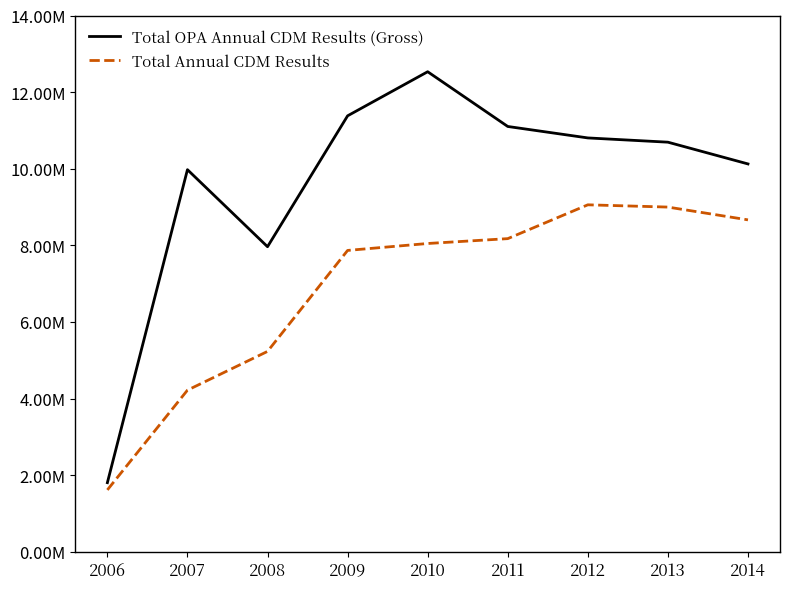

Between 2013 and 2008, which is larger?

2013